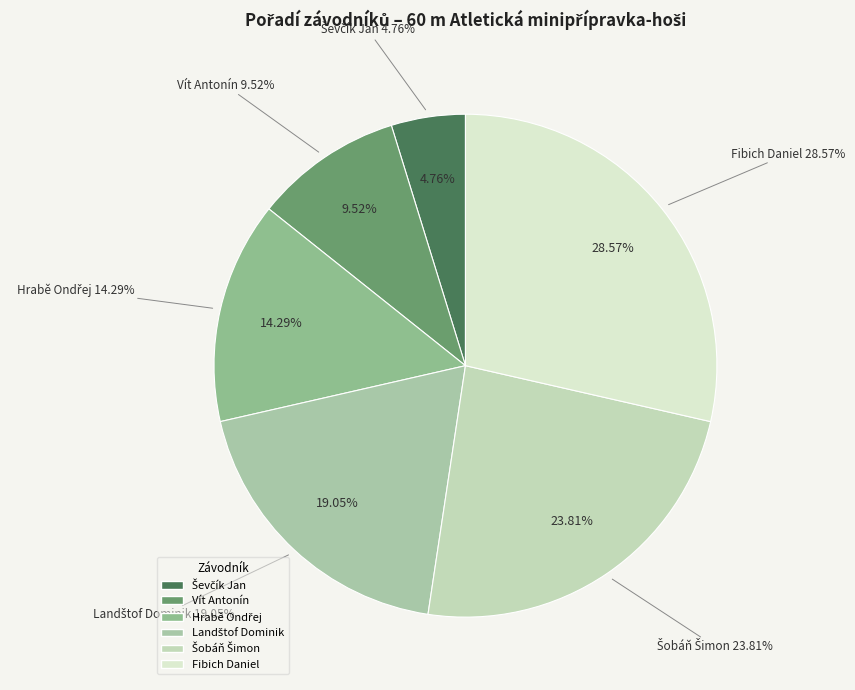

What is the total percentage of Šobáň Šimon and Hrabě Ondřej?

38.1%